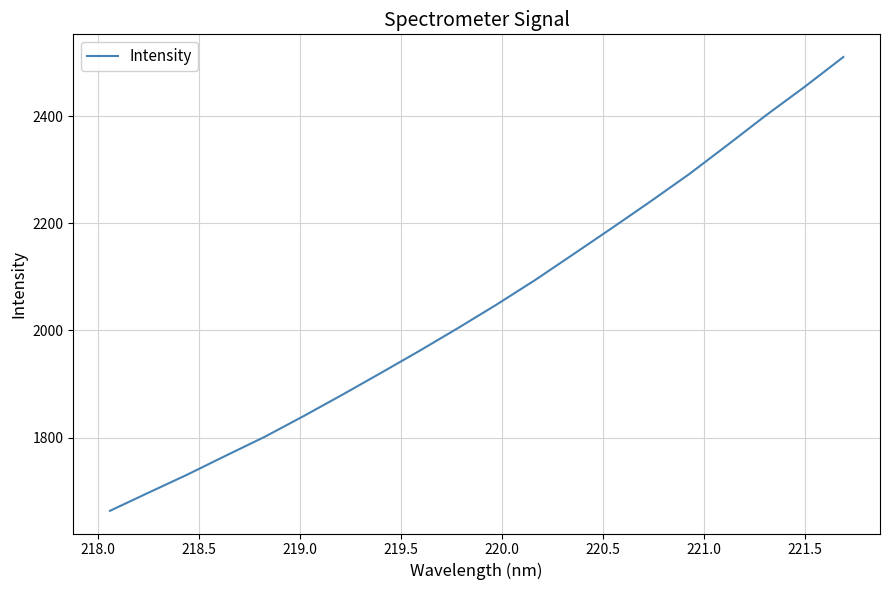

What is the smallest value displayed?

1663.1